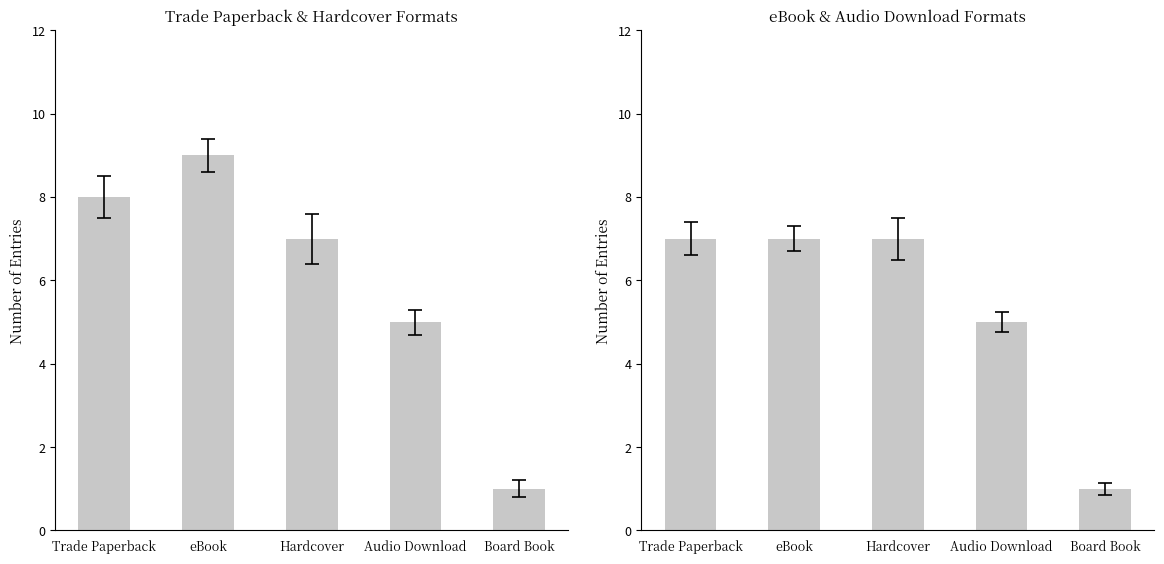

What is the sum of all values?

27